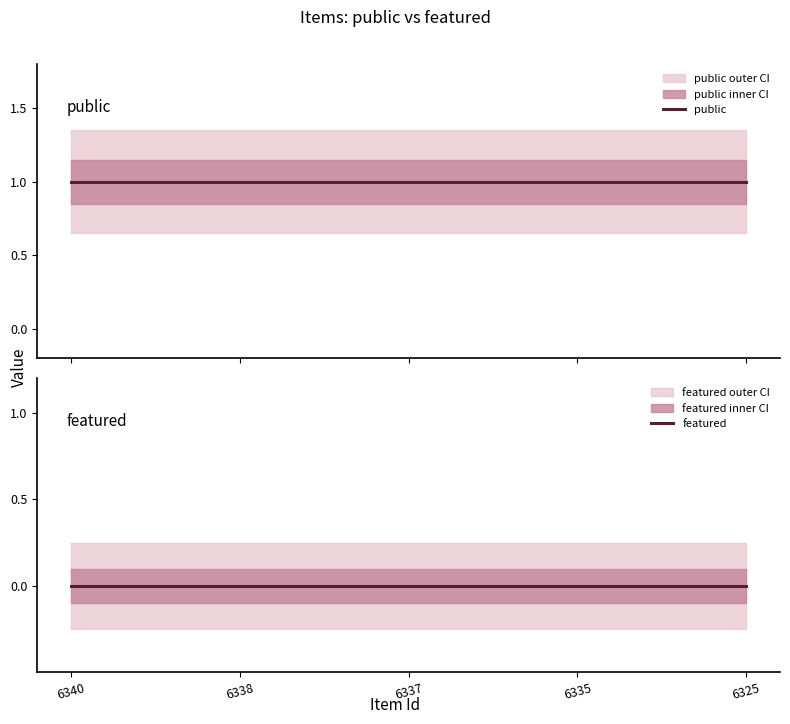

What is the spread (max minus min) of values at 6325?

1